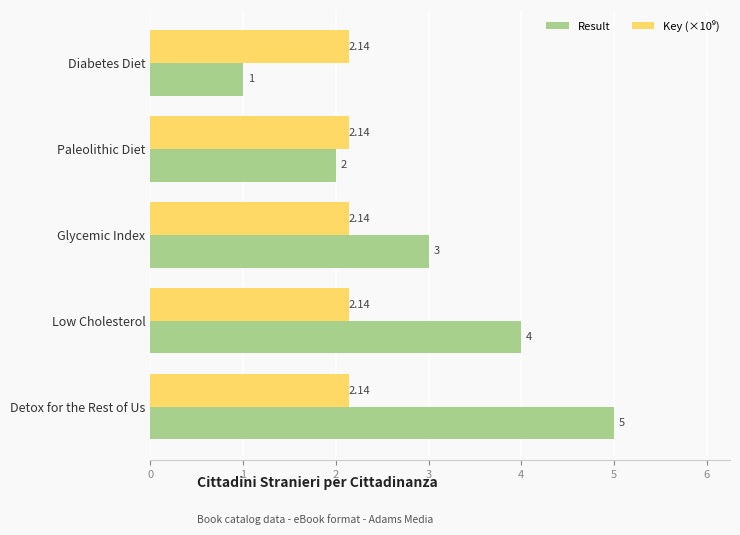

What is the difference between the maximum and minimum values in the Result series?

4.0